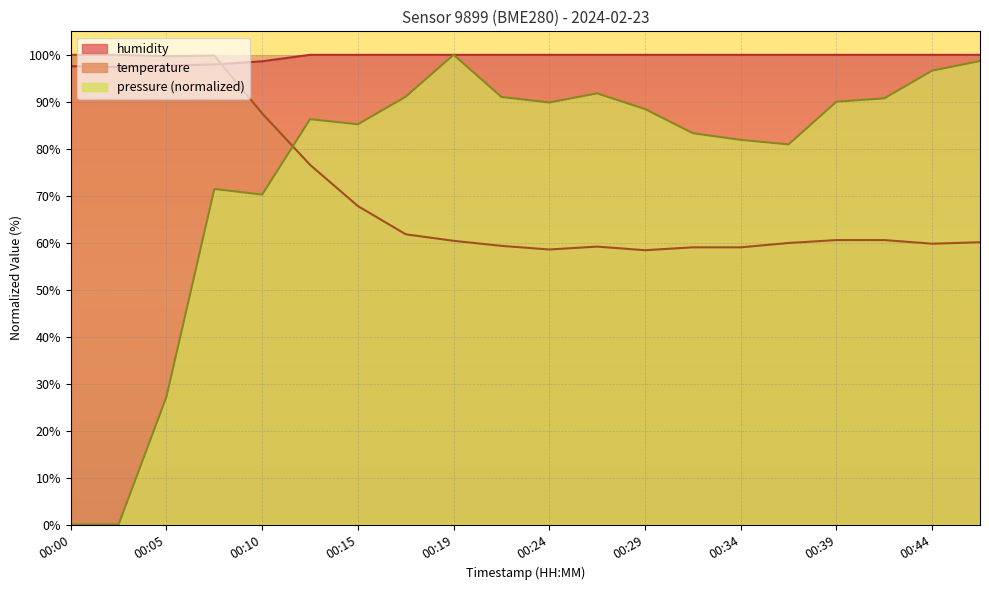

True or false: temperature has a value of 58.6 at 00:24.

True